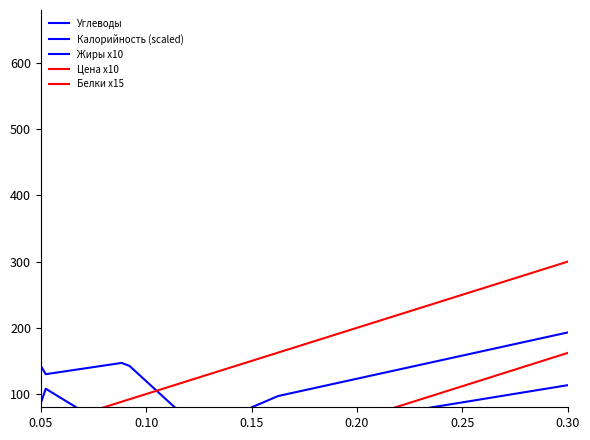

What is the highest value of the Калорийность (scaled) series?

425.0